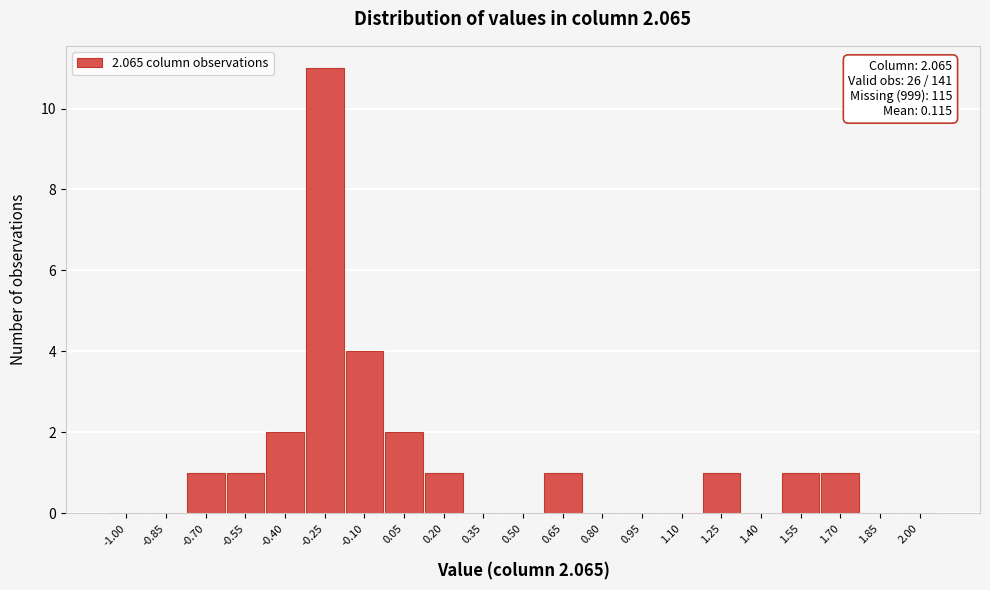

Reading left to right, what are all the values shown in this chart?

-1.00=0	-0.85=0	-0.70=1	-0.55=1	-0.40=2	-0.25=11	-0.10=4	0.05=2	0.20=1	0.35=0	0.50=0	0.65=1	0.80=0	0.95=0	1.10=0	1.25=1	1.40=0	1.55=1	1.70=1	1.85=0	2.00=0